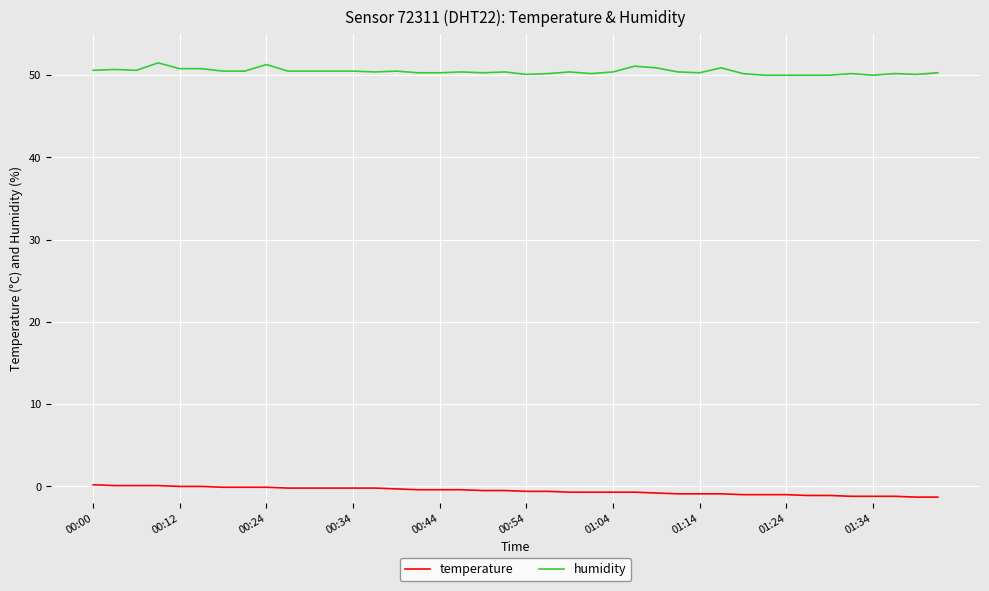

Which series has the largest total across all categories?

humidity